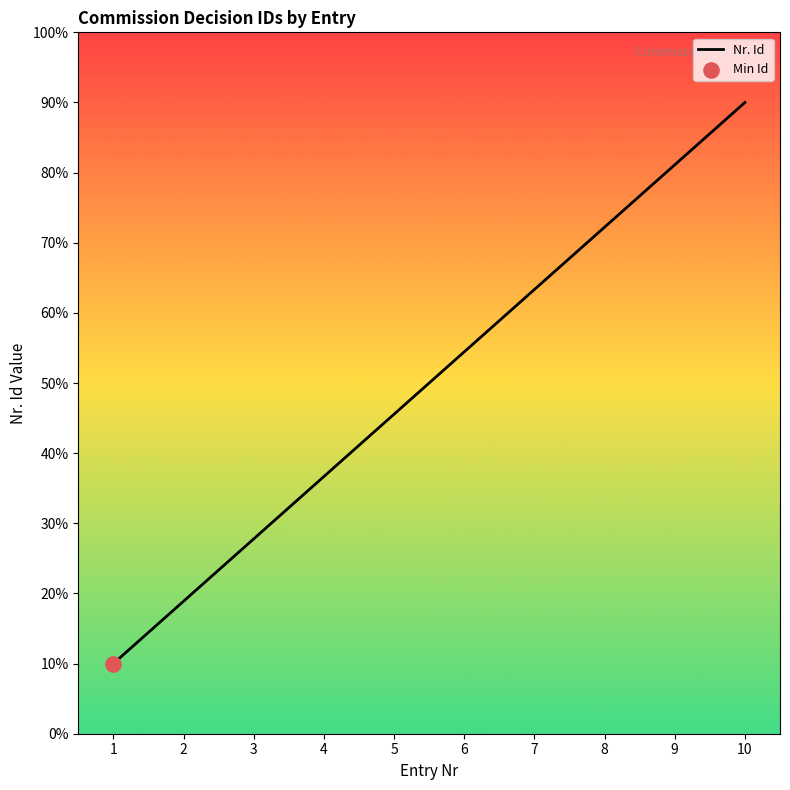

Approximately how many times larger is the value at 5 compared to 3?

1.6